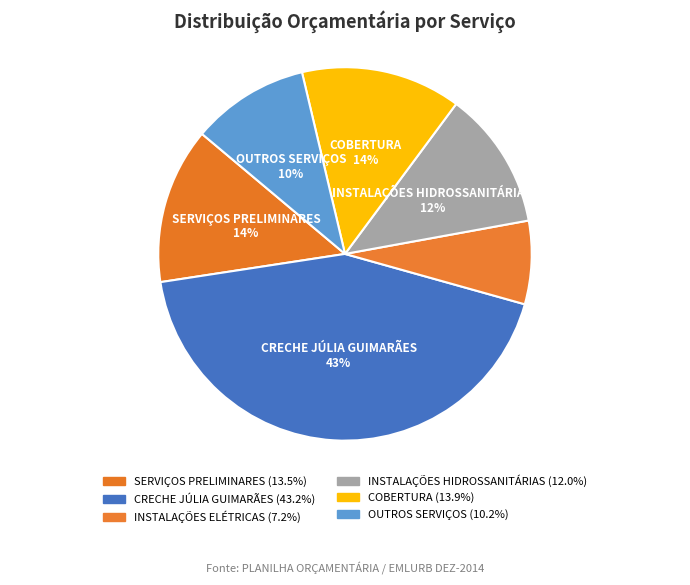

Which has a higher value, CRECHE JÚLIA GUIMARÃES or INSTALAÇÕES ELÉTRICAS?

CRECHE JÚLIA GUIMARÃES